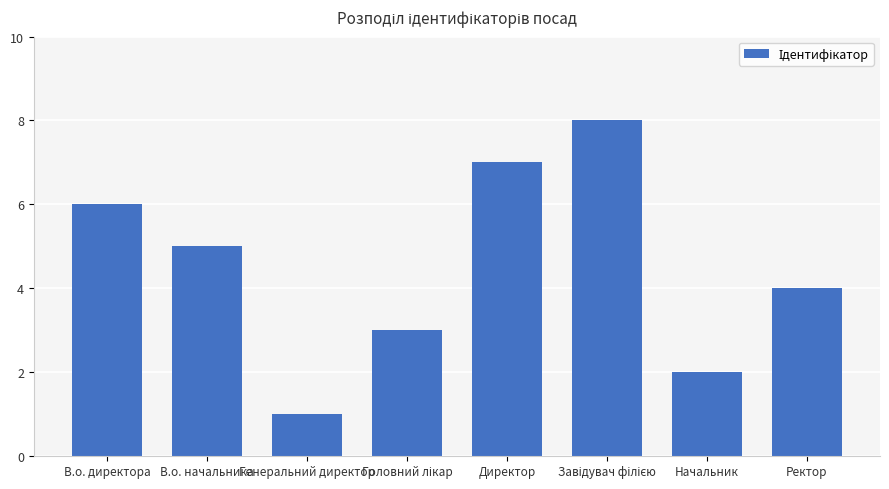

What is the sum of all values?

36